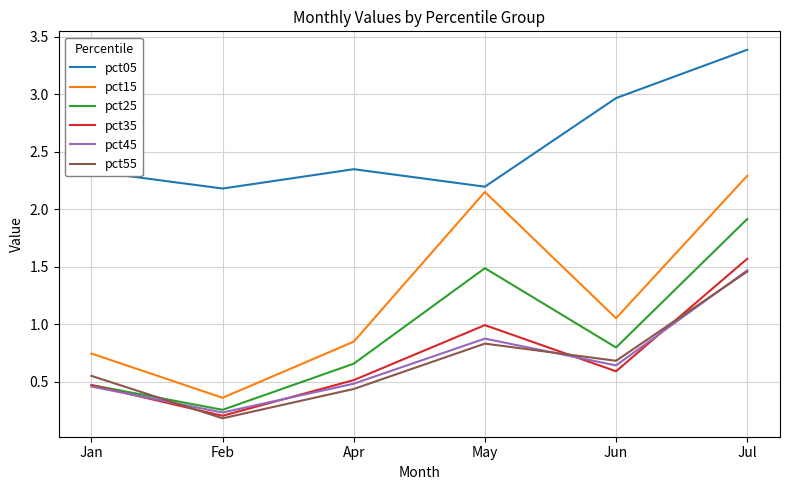

At which label does pct25 reach its peak?

Jul